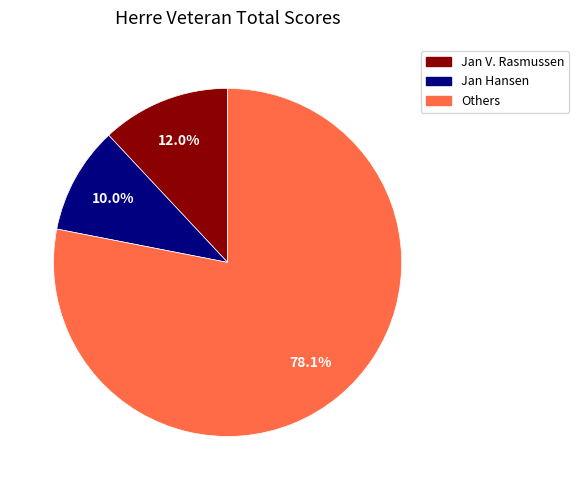

Is there a majority slice in this chart?

Yes